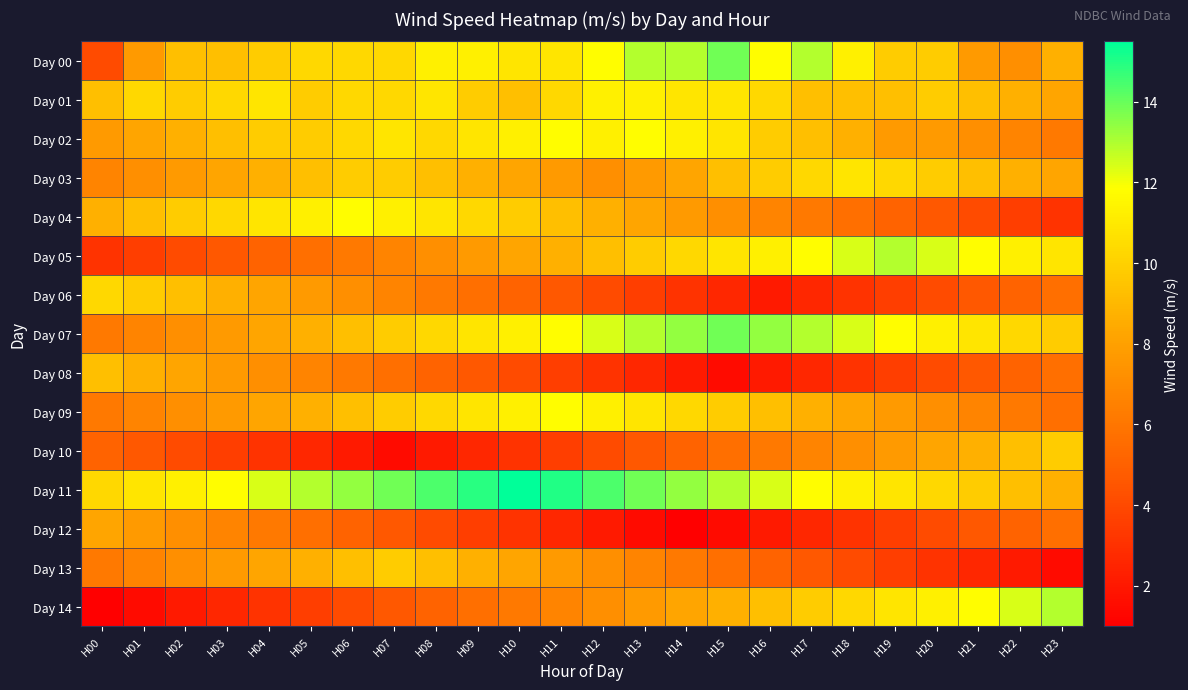

At H07, list the series in order from largest to smallest.

Day 11, Day 04, Day 02, Day 00, Day 01, Day 03, Day 07, Day 09, Day 13, Day 05, Day 06, Day 08, Day 12, Day 14, Day 10